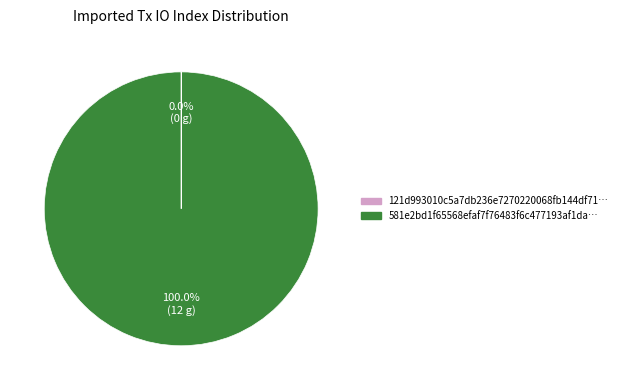

What is the largest slice in the pie chart?

581e2bd1f65568efaf7f76483f6c477193af1da…